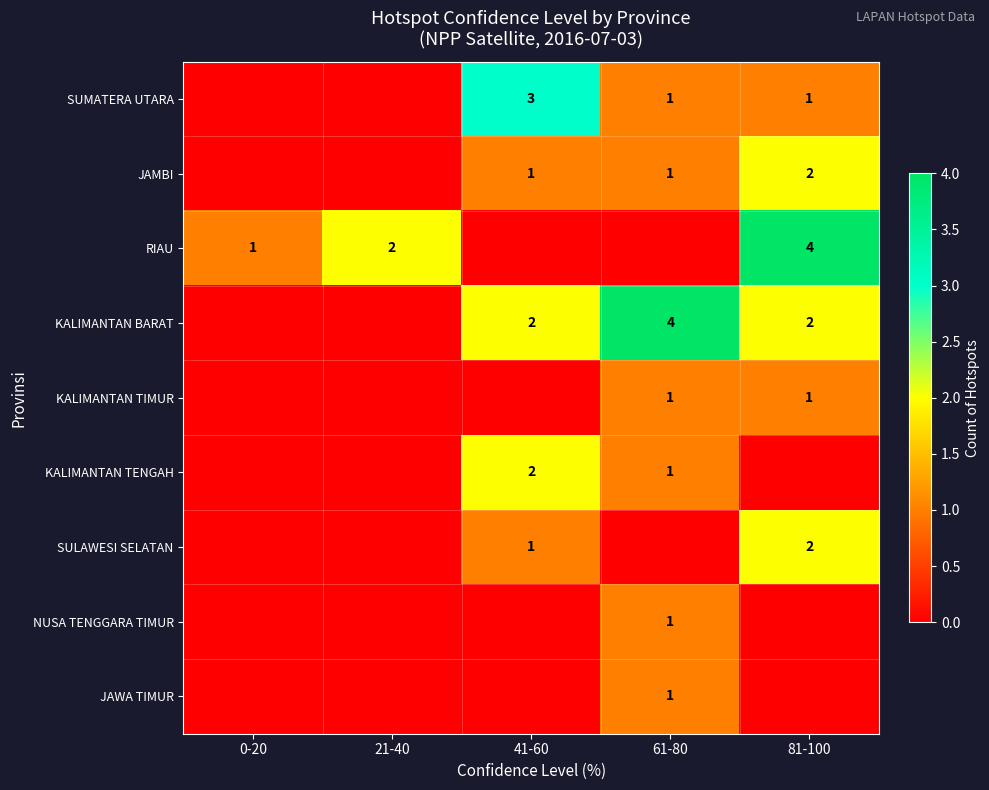

Is the value of KALIMANTAN BARAT at 61-80 greater than the value of RIAU at 0-20?

Yes